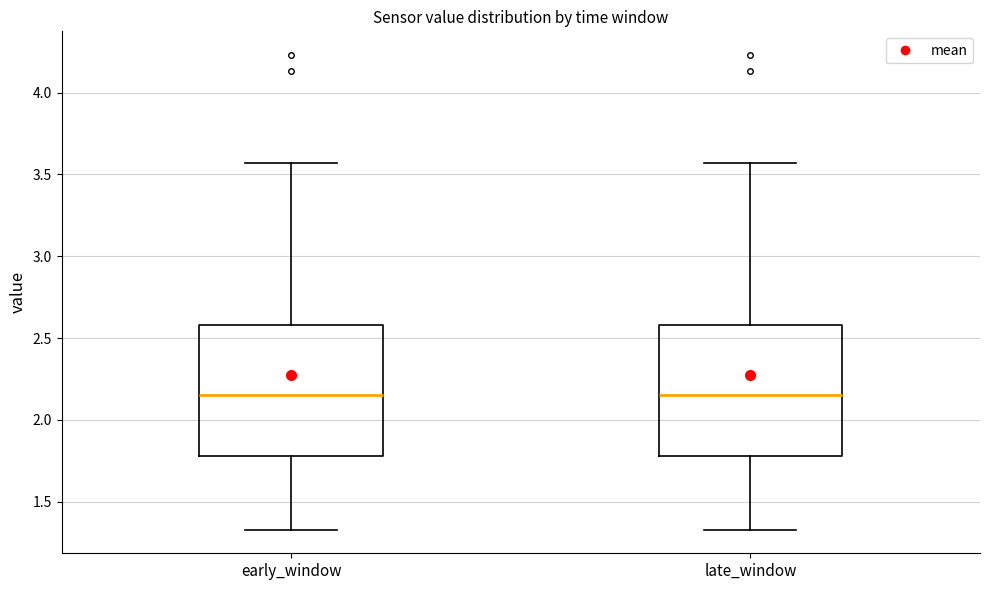

Reading left to right, transcribe this box plot: for each box, give where its median line is, the range the box spans, and where its two whiskers end, as read against the y-axis. The values are not printed on the chart, so give them approximately, as read against the axis.

early_window: median 2.15, box 1.80 to 2.60, whiskers 1.35 to 3.55
late_window: median 2.15, box 1.80 to 2.60, whiskers 1.35 to 3.55